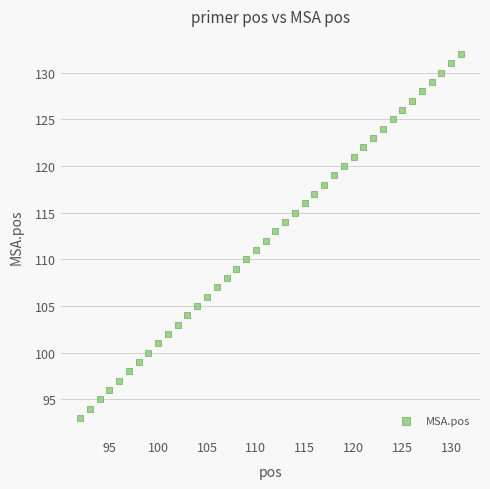

What is the range of X values (max minus min)?

39